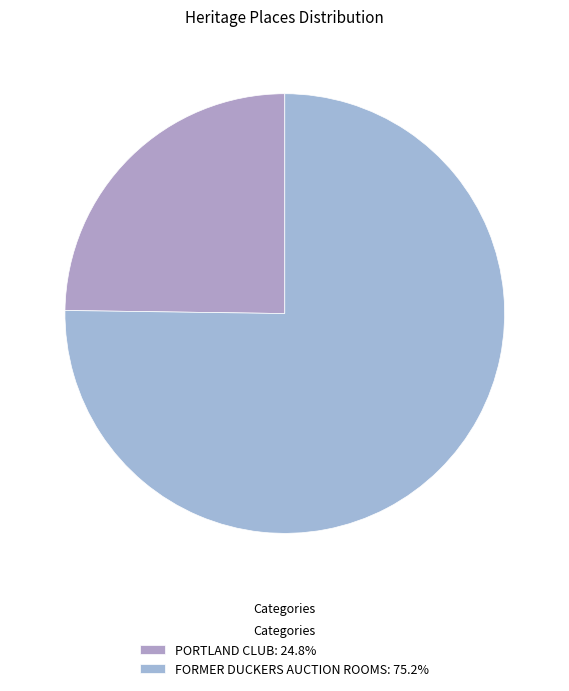

Is FORMER DUCKERS AUCTION ROOMS the majority of the pie?

Yes